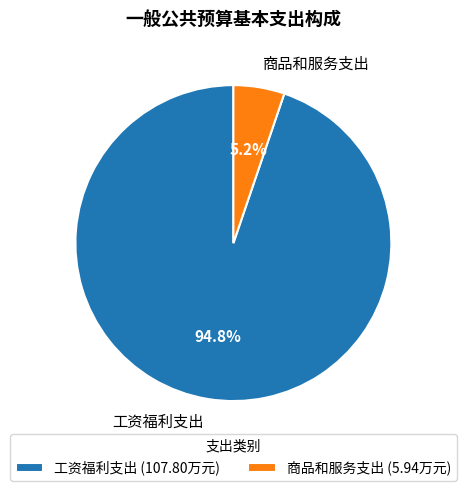

To the nearest percent, what is the difference between the 商品和服务支出 and 工资福利支出 slice percentages?

90%